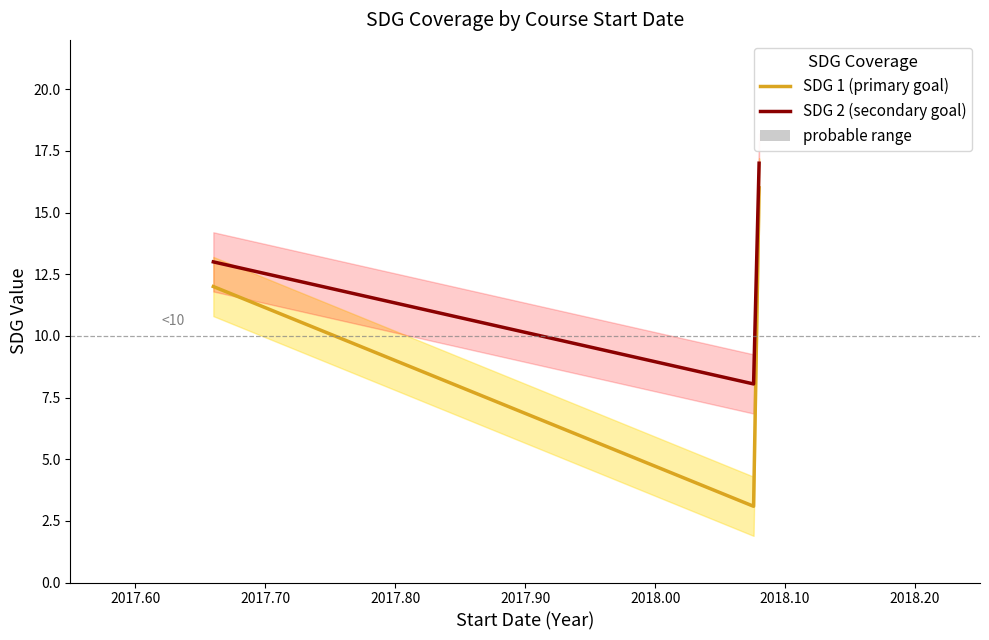

True or false: SDG 1 and SDG 2 cross at least once.

False